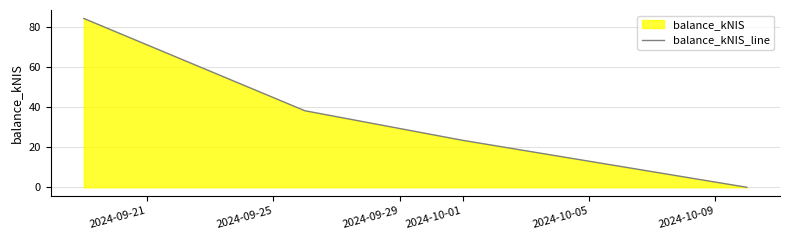

What is the maximum value shown in the chart?

84.4